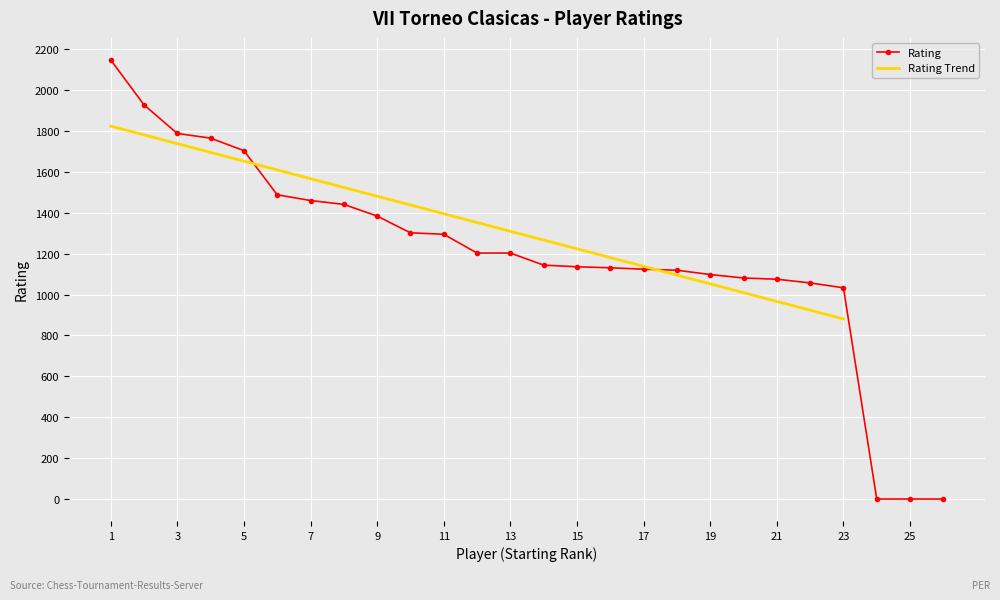

What is the highest value of the Rating series?

2148